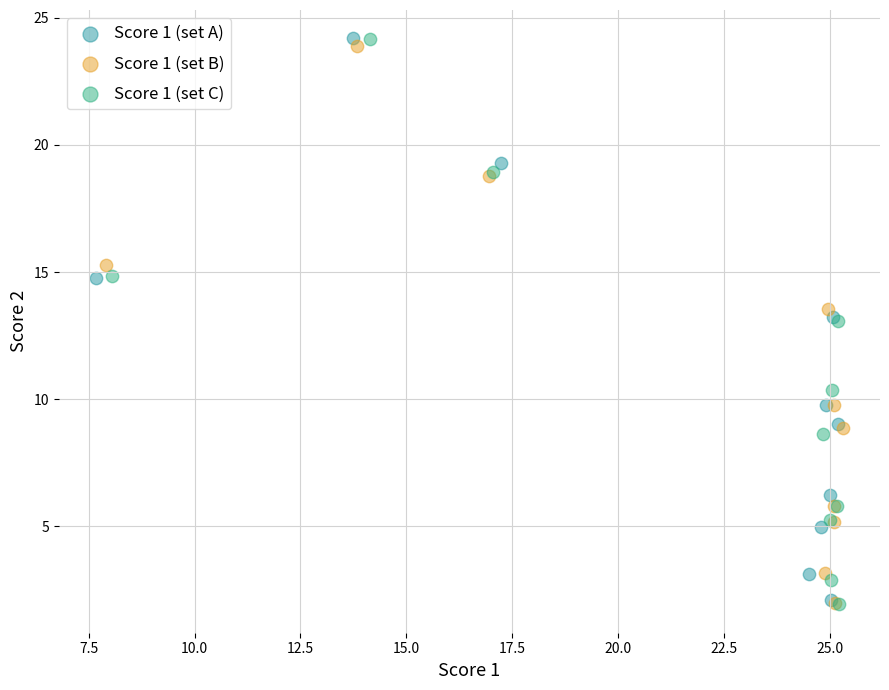

Which series has the largest Y range (max minus min)?

Score 1 (set C)